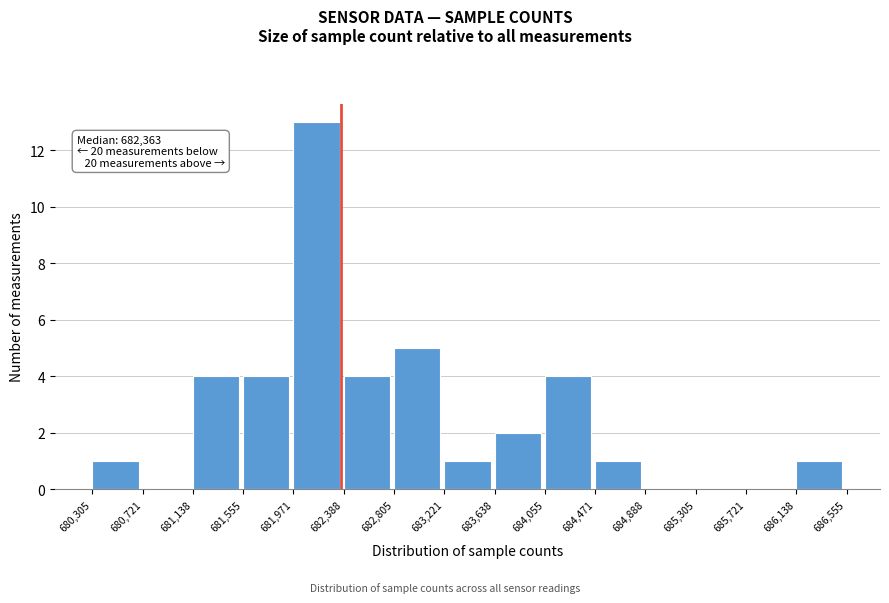

Over which range of the x-axis is the bar tallest?

681,971 to 682,388